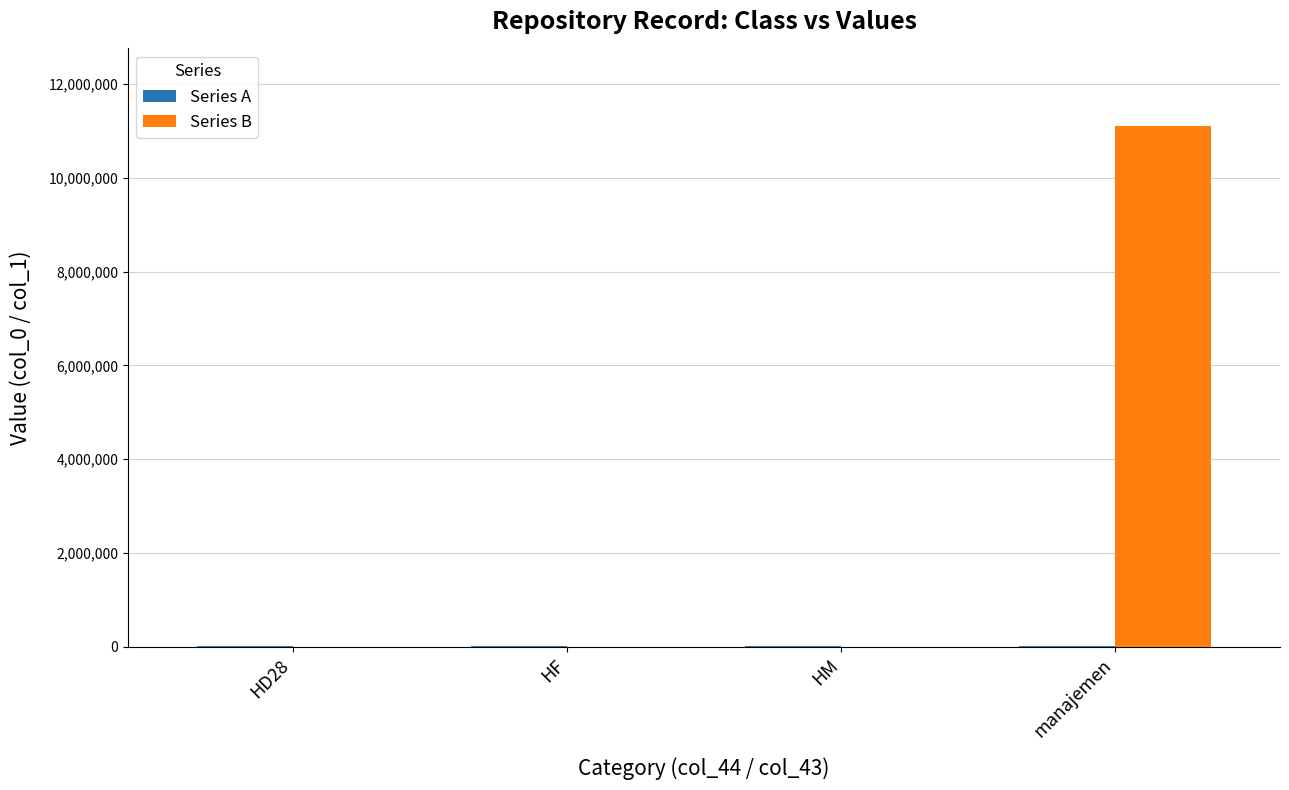

What is the greatest value displayed?

11094785